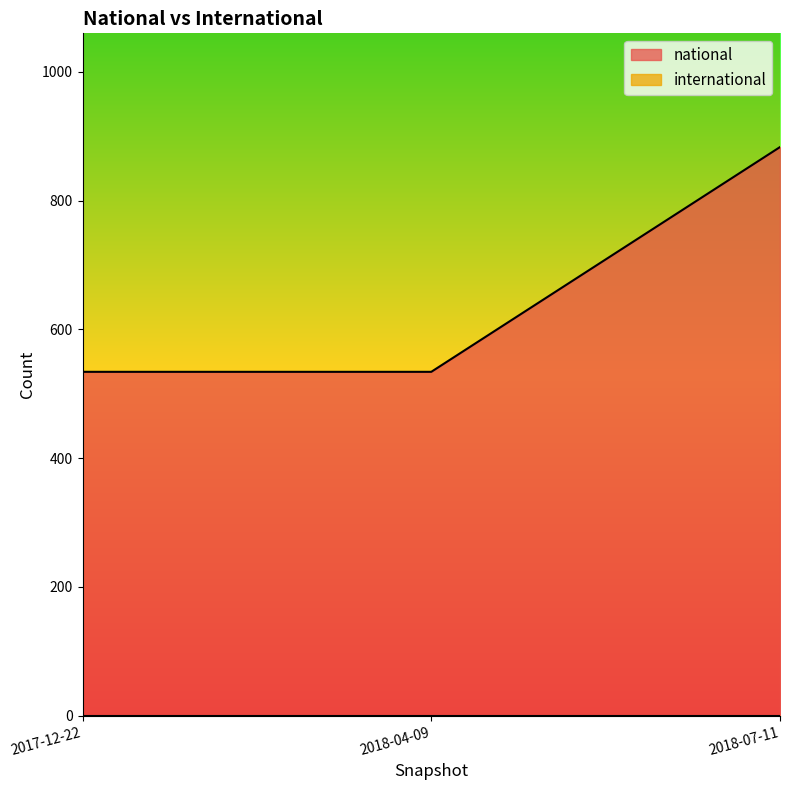

What value does the national series have at 2018-04-09?

534